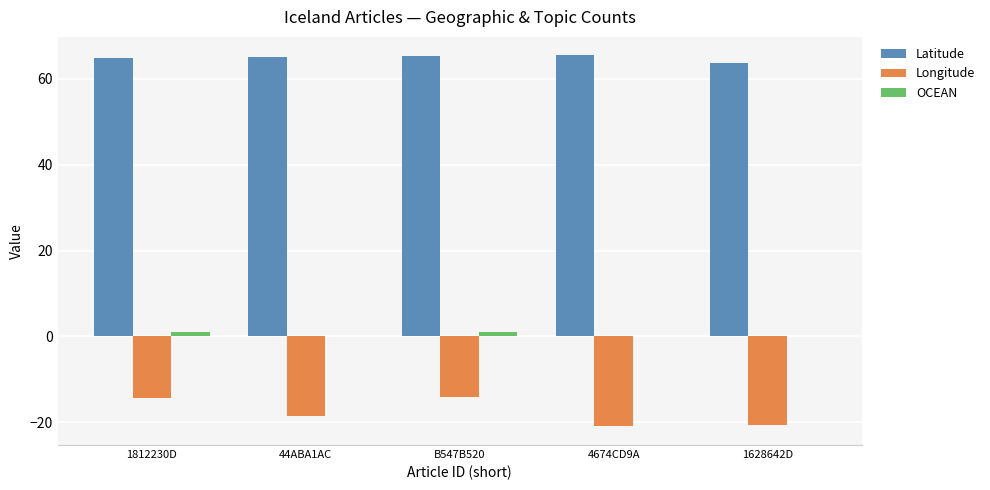

How many groups of bars are there?

5